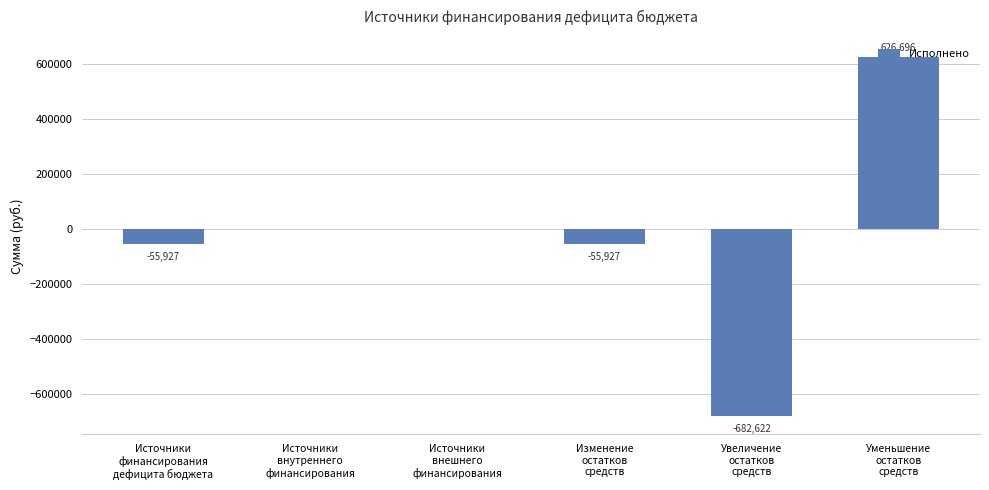

What is the maximum value shown in the chart?

626695.7